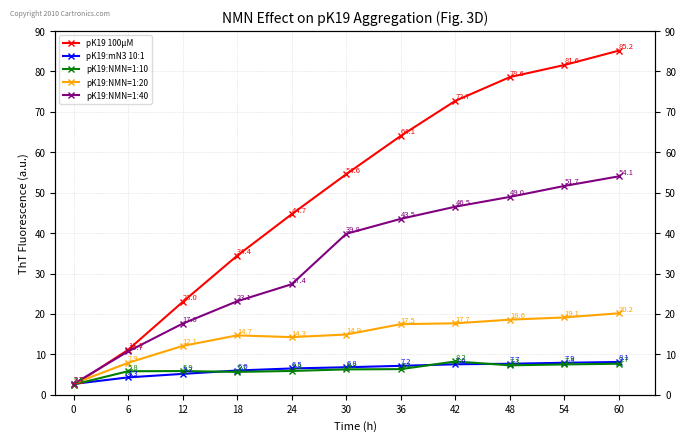

True or false: pK19:NMN=1:20 and pK19:mN3 10:1 cross at least once.

False